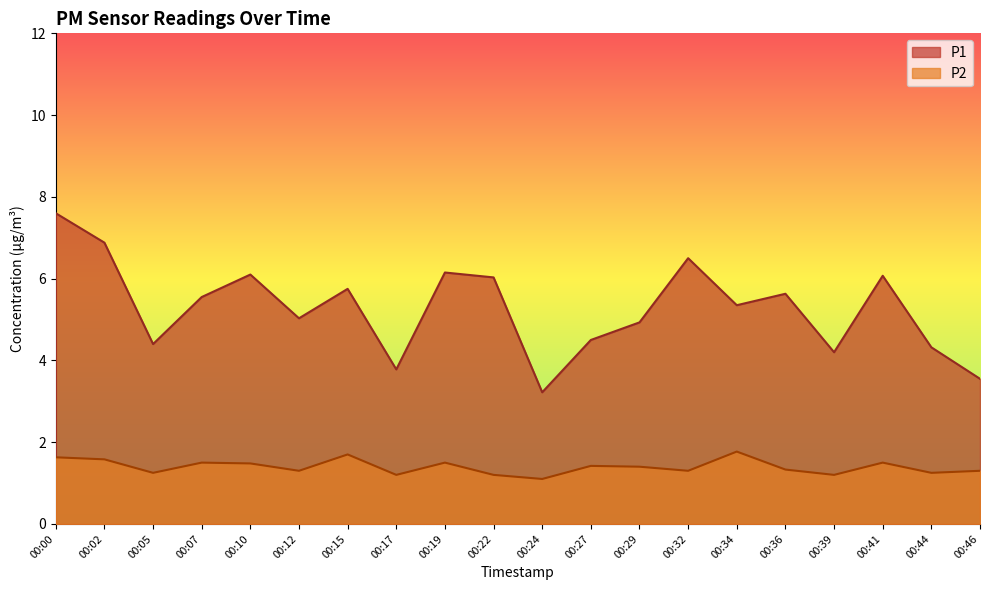

True or false: P1 and P2 intersect in this chart.

False